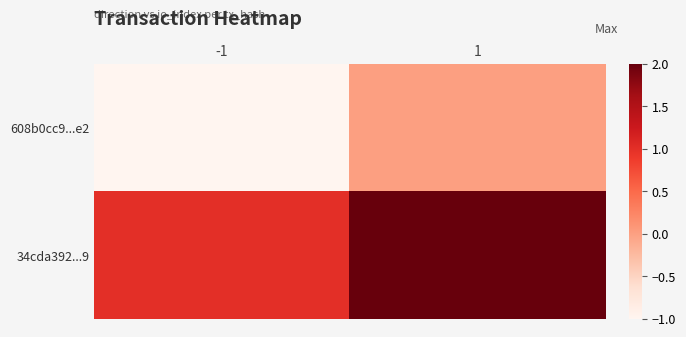

How many categories are shown in the chart?

2